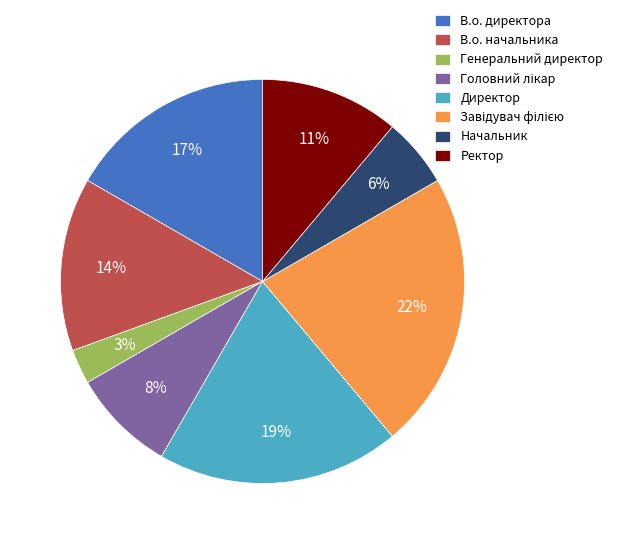

How many segments does this pie chart have?

8